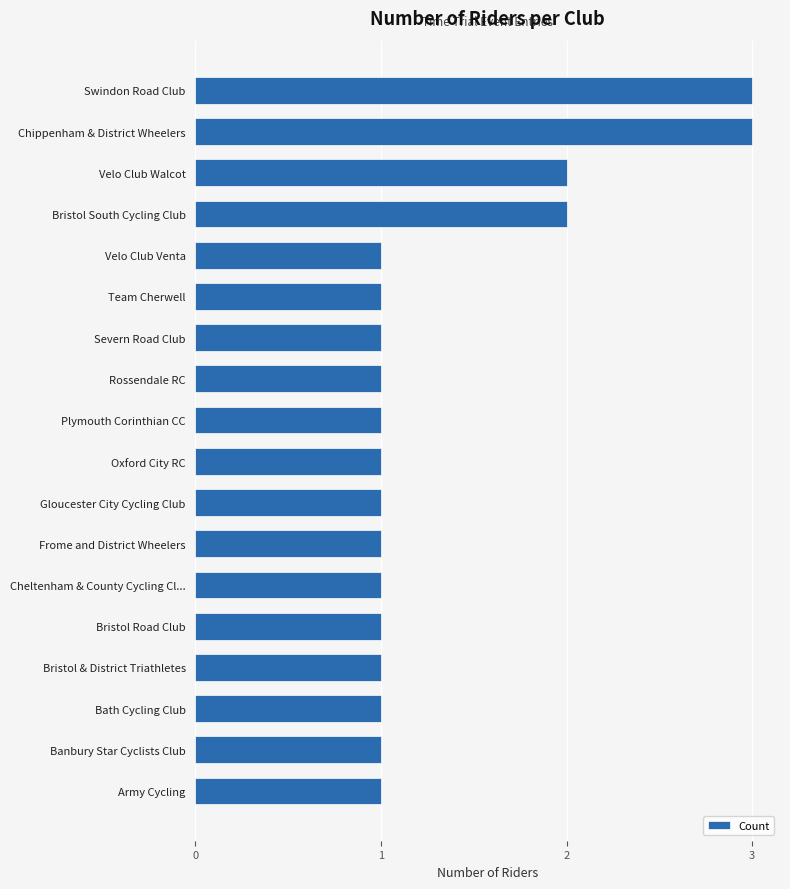

Approximately how many times larger is the value at Velo Club Venta compared to Gloucester City Cycling Club?

1.0